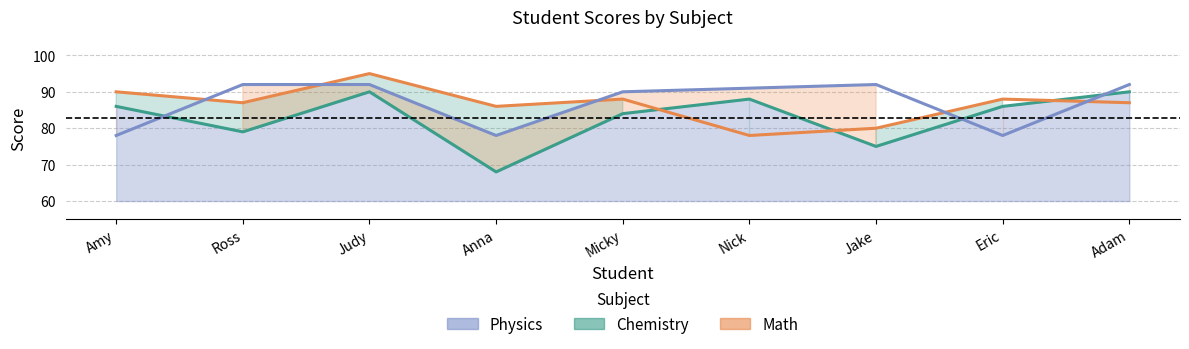

What is the total value across all series at Judy?

277